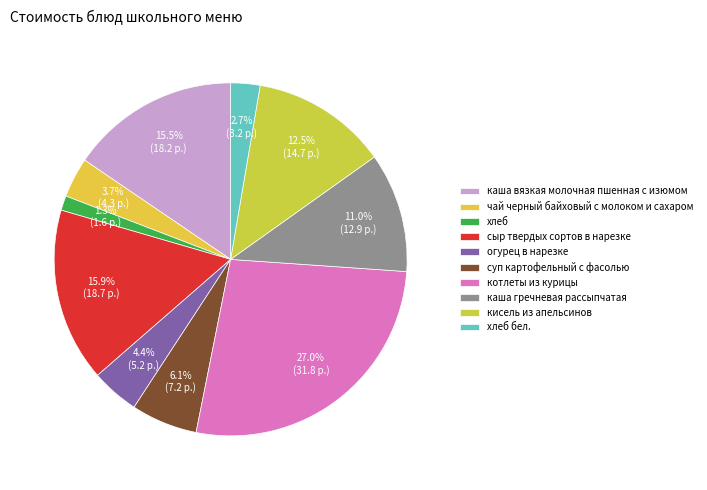

True or false: котлеты из курицы accounts for 17% of the total.

False